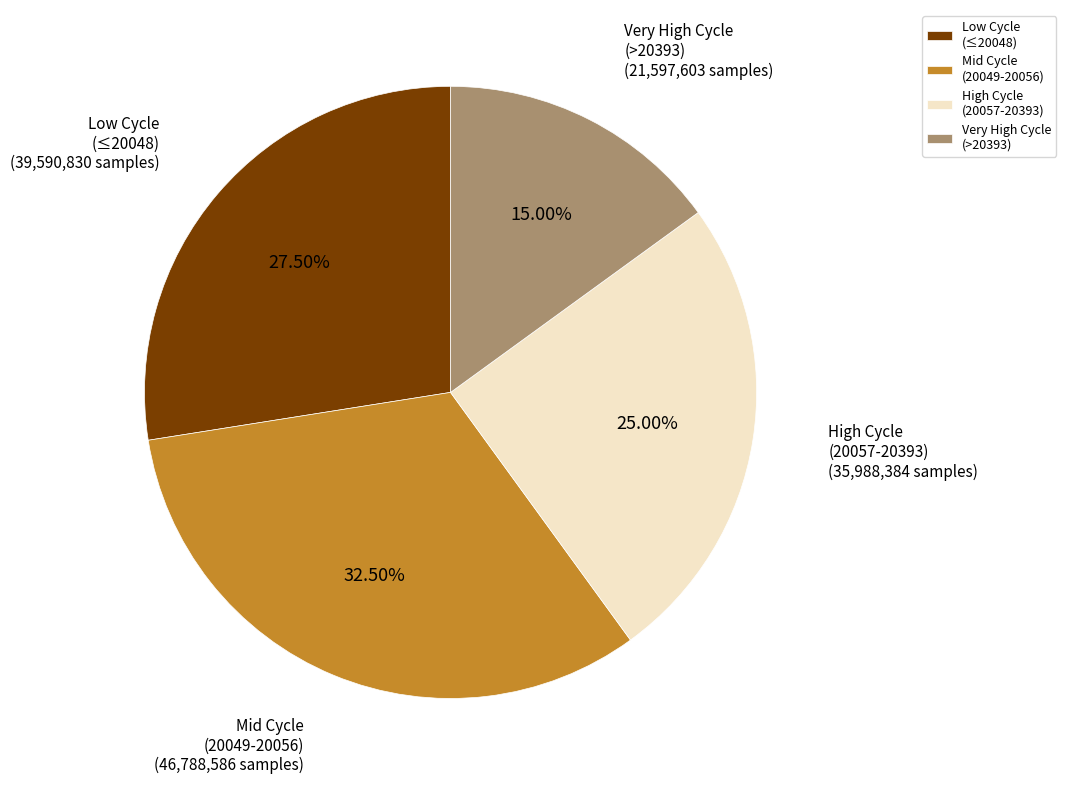

Count the number of slices in the pie.

4